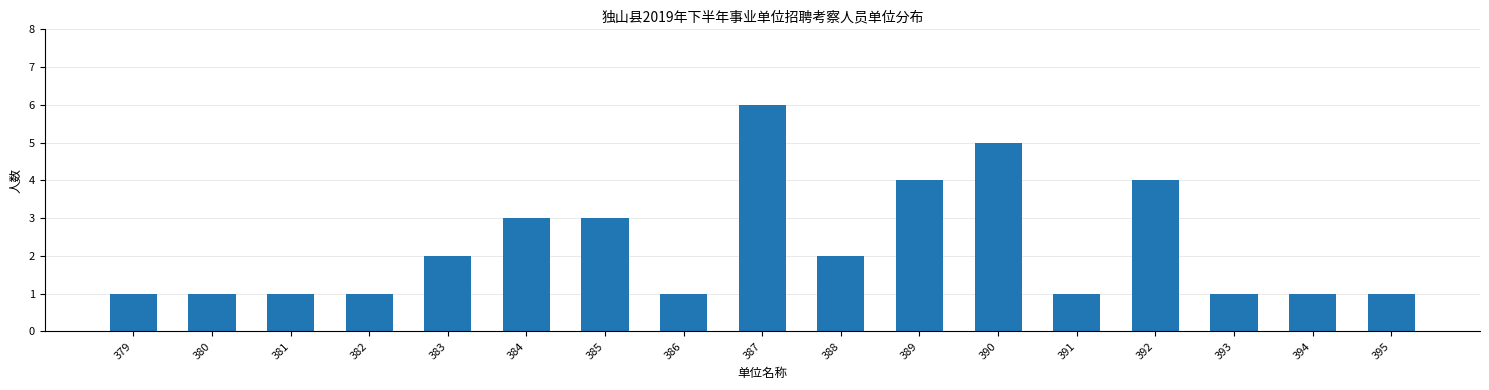

What is the change in value from 385 to 390?

+2